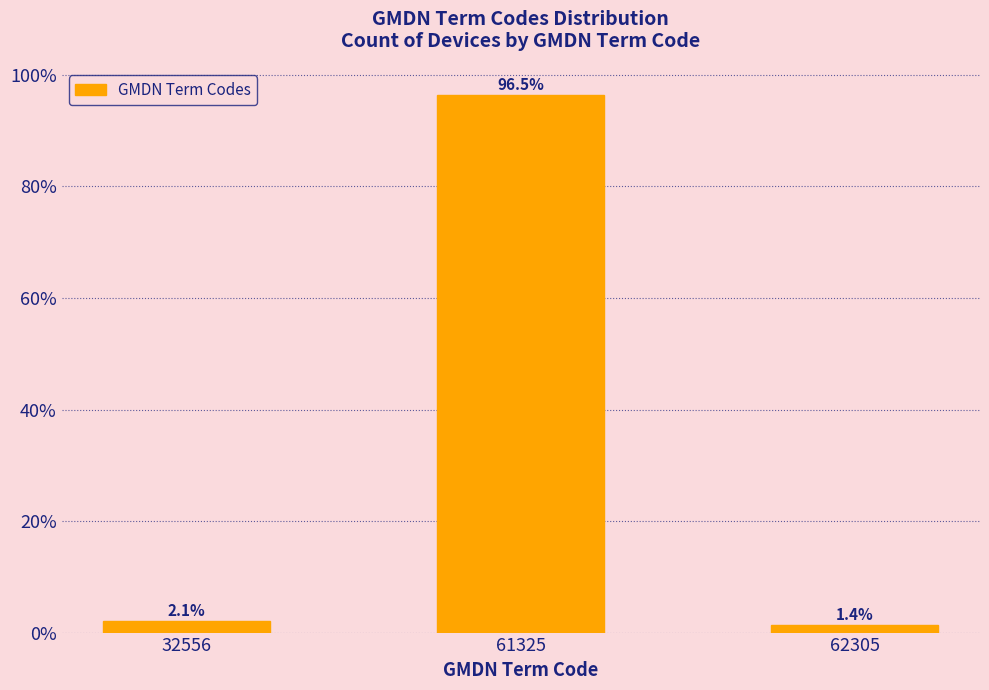

Reading left to right, transcribe all the data shown in this chart.

2.1	96.5	1.4